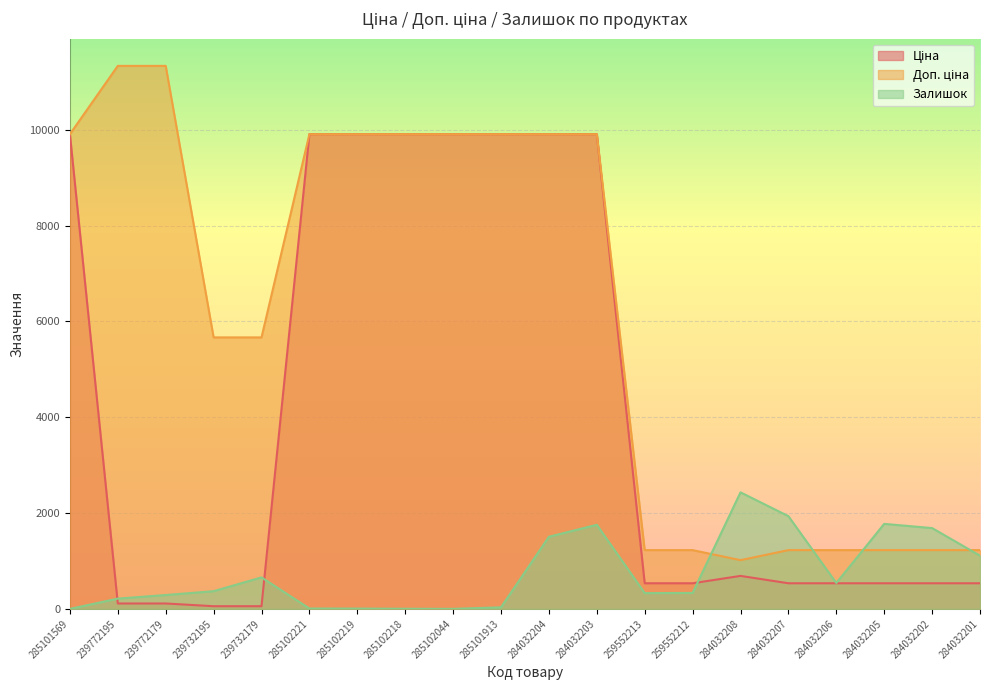

True or false: Доп. ціна and Залишок cross at least once.

True